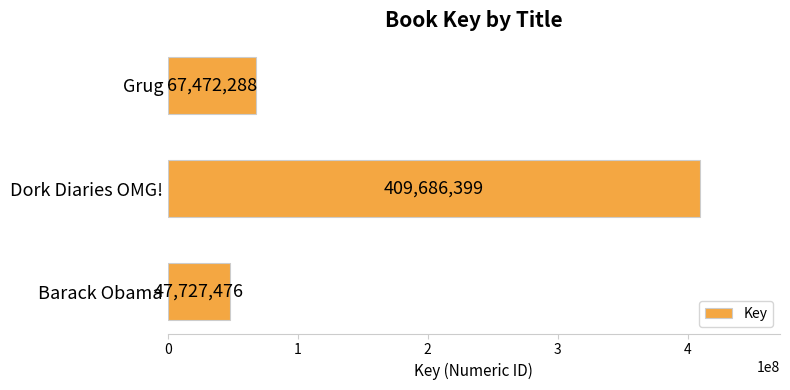

What is the sum of all values?

524886163